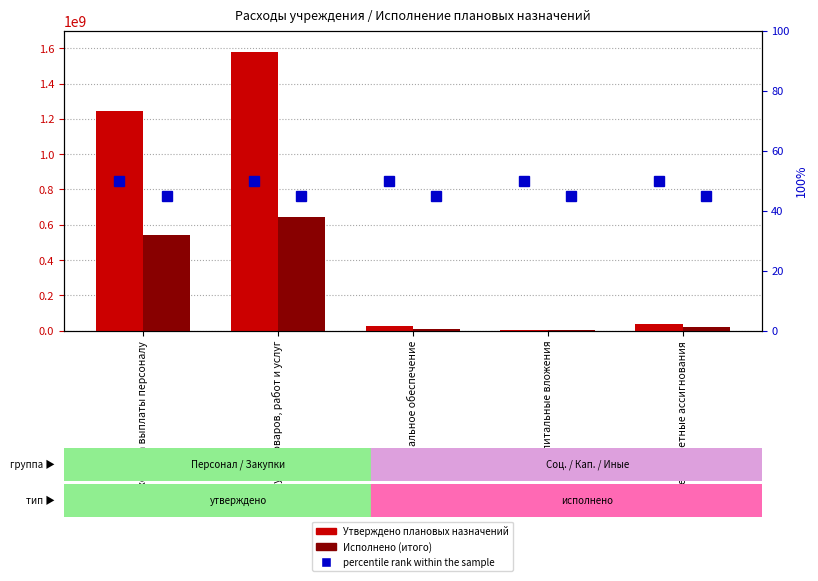

How many categories are shown in the chart?

5